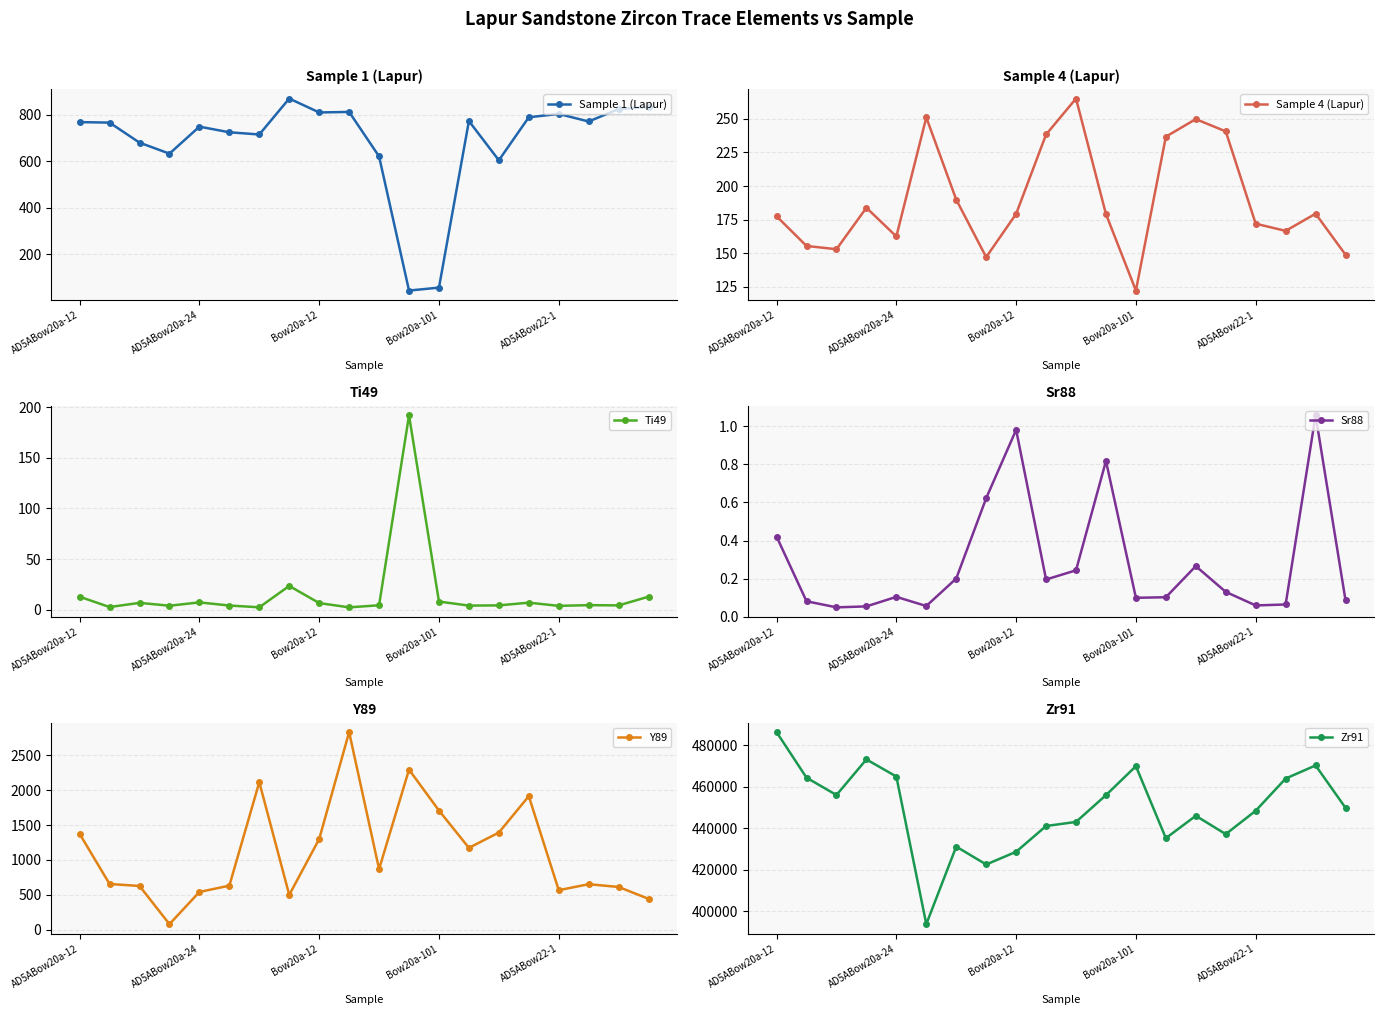

At which category does the chart reach its peak across all series?

AD5ABow20a-12